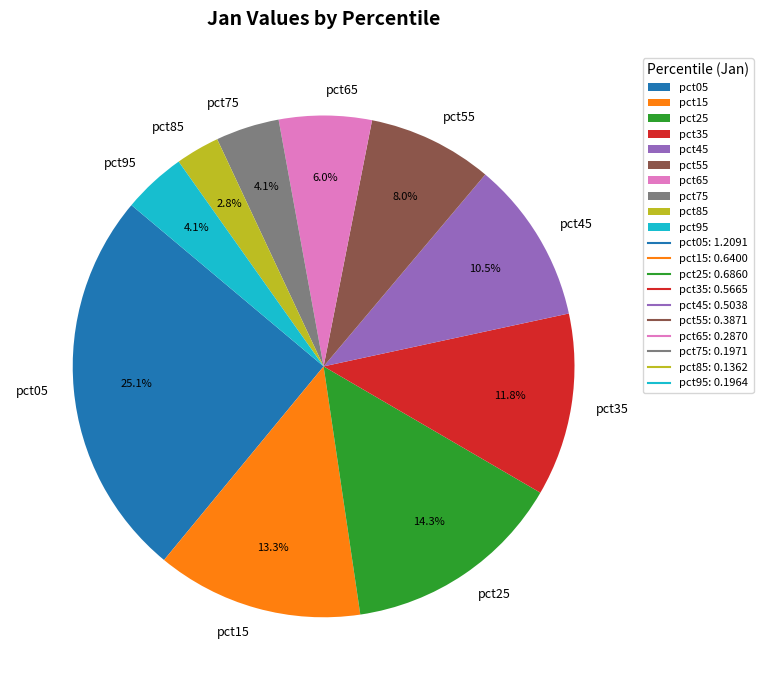

To the nearest percent, what is the difference between the largest and smallest slice percentages?

22%